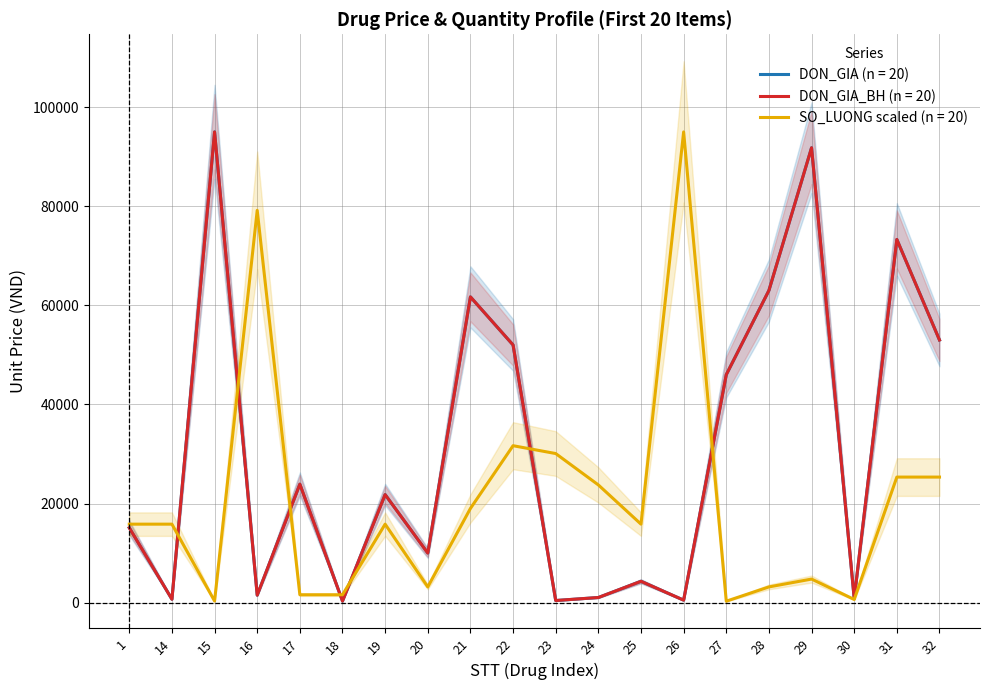

Which series has the largest total across all categories?

DON_GIA